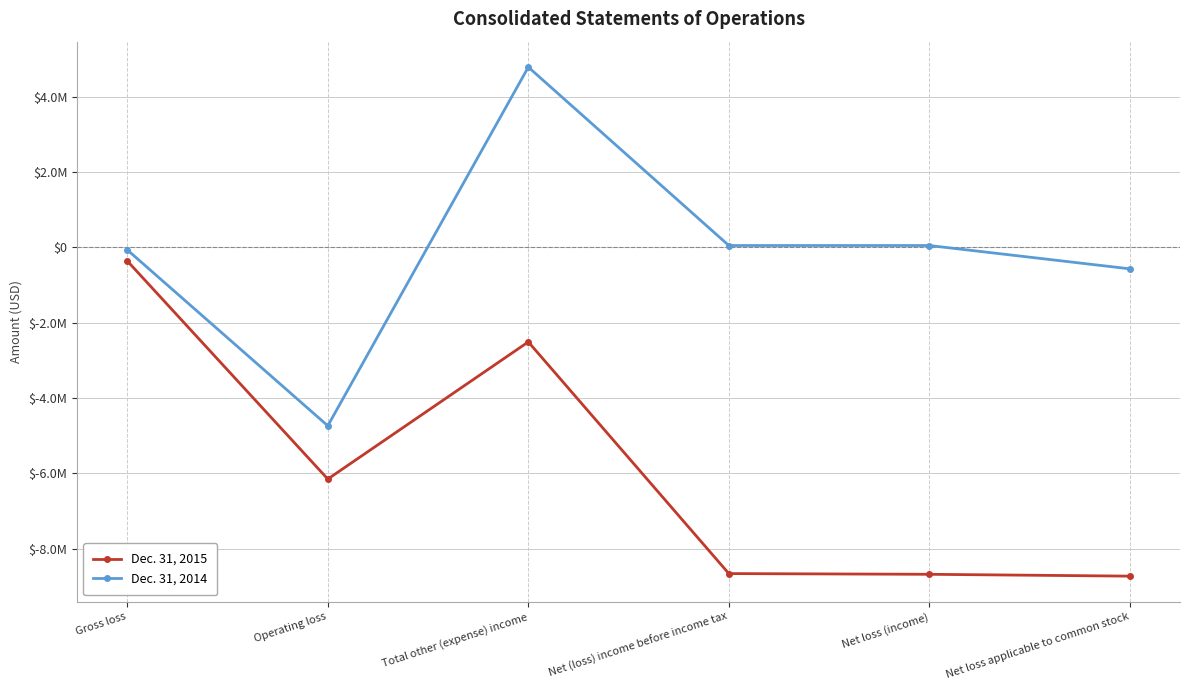

Does the chart have visible grid lines?

Yes